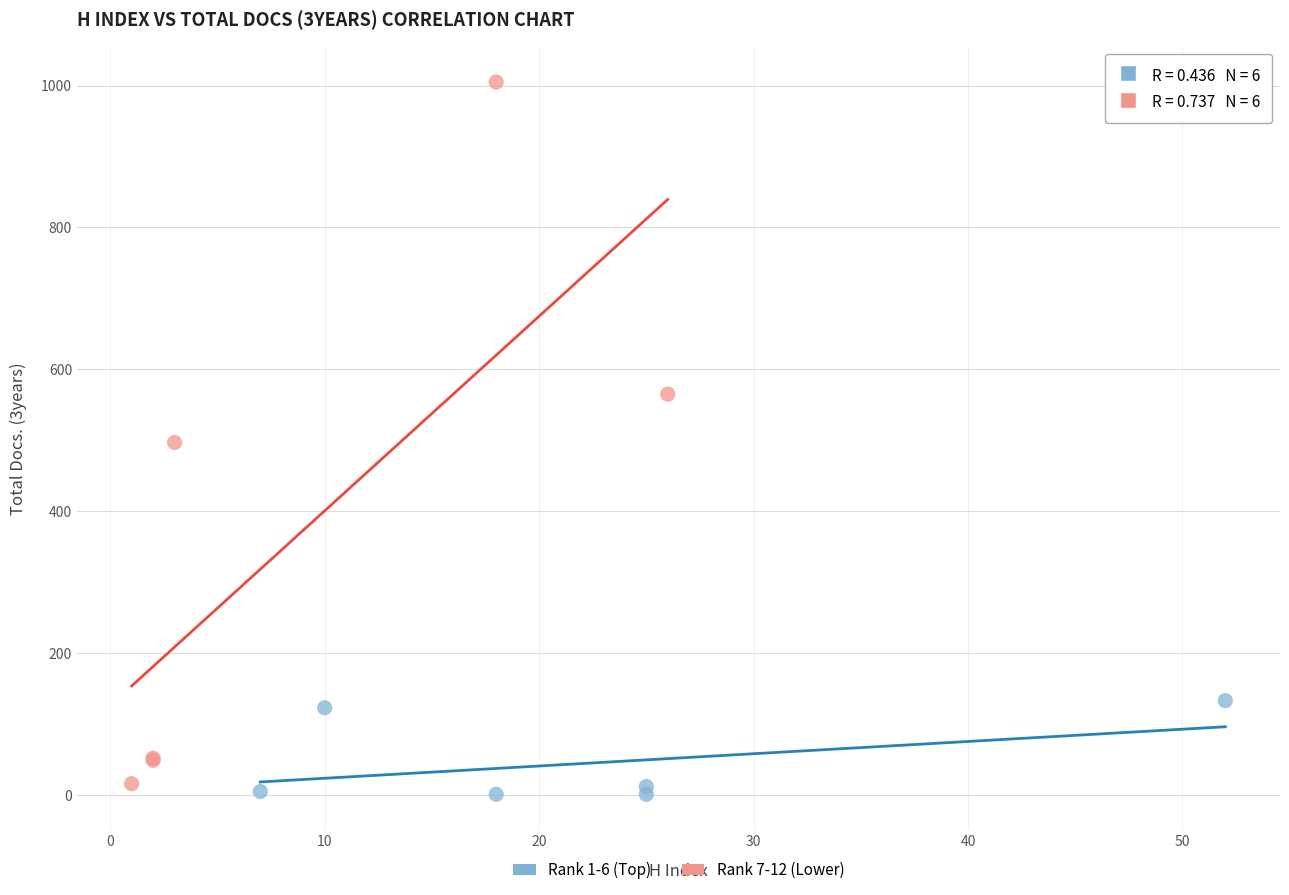

Which series reaches the maximum Y coordinate?

Rank 7-12 (Lower)